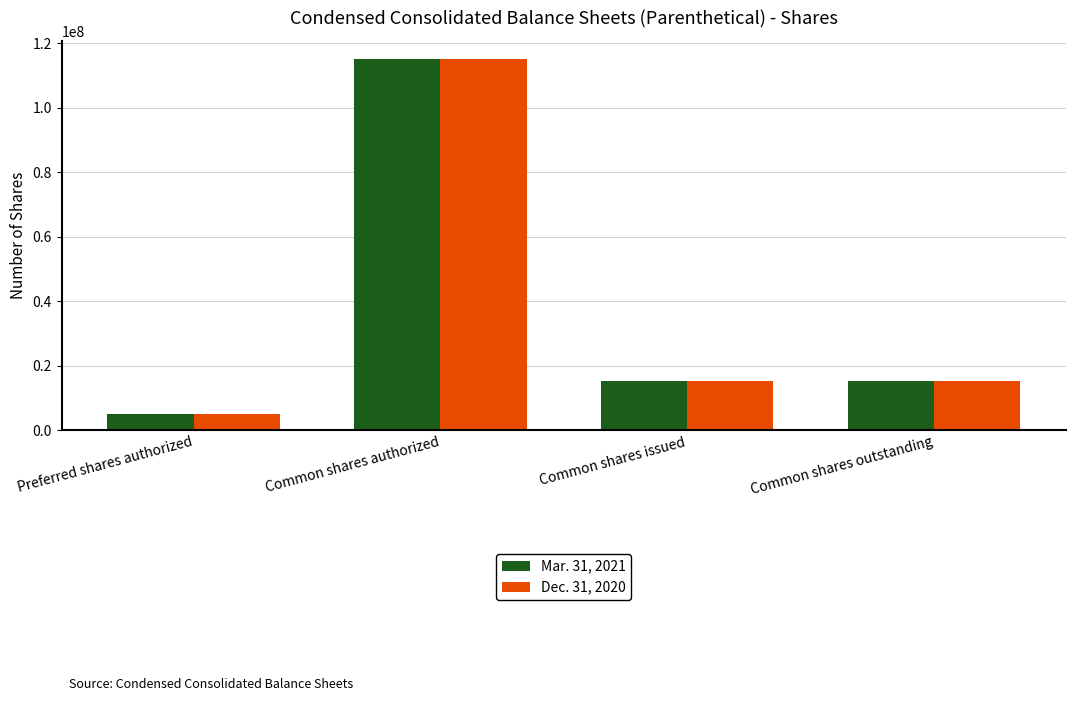

At which category is the sum across all series the highest?

Common shares authorized